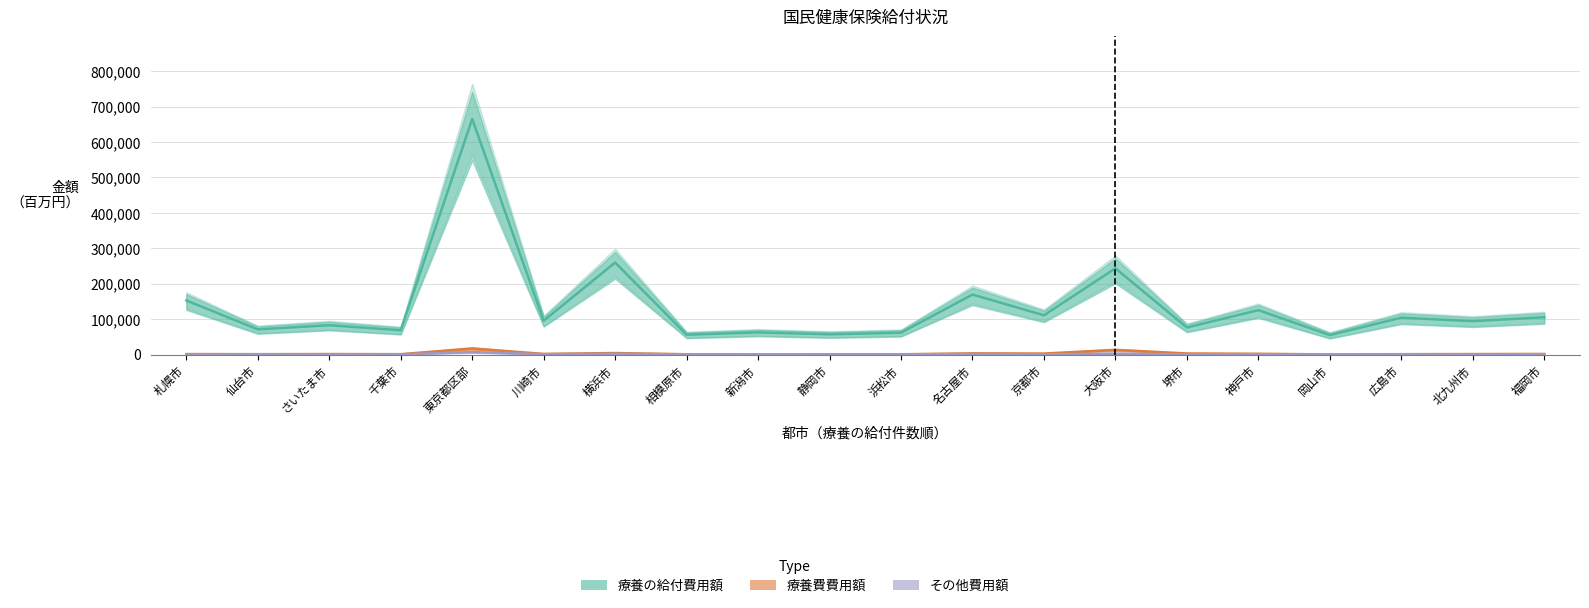

Between 仙台市 and 東京都区部, which series saw the biggest shift?

療養の給付費用額